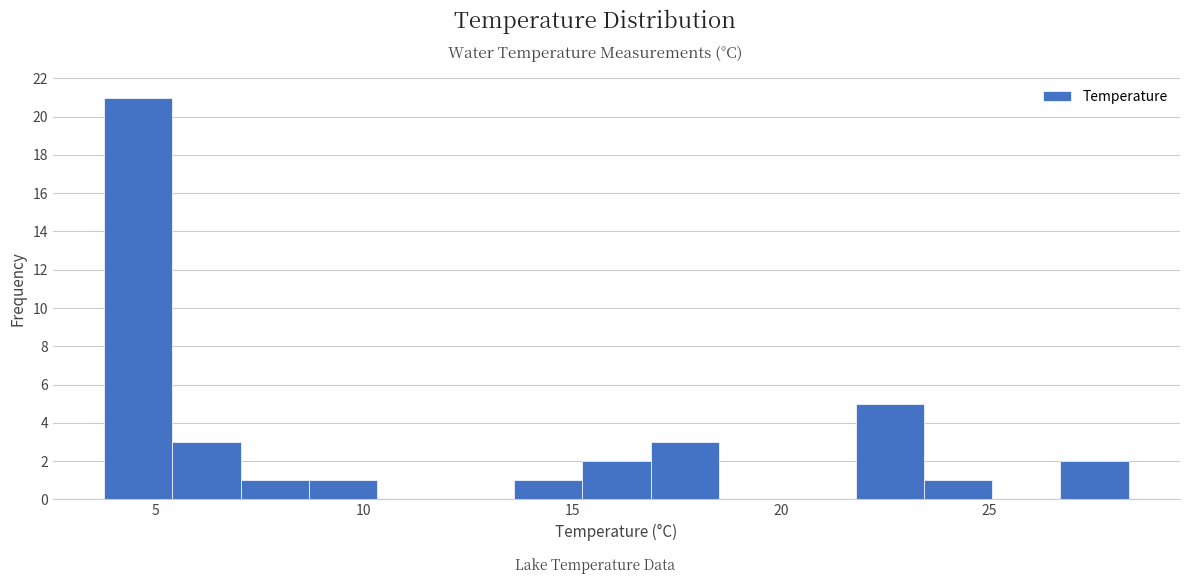

Read against the x-axis, roughly where is the centre of the tallest bar?

4.5